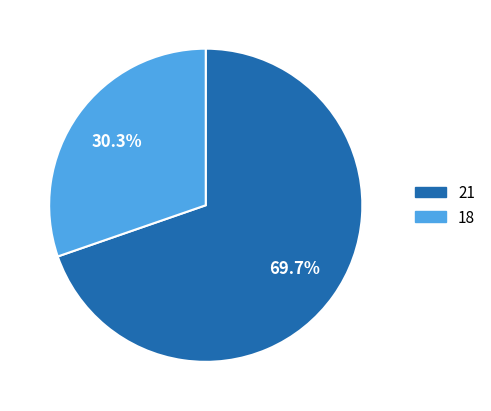

To the nearest percent, what percentage of the pie is 21?

70%